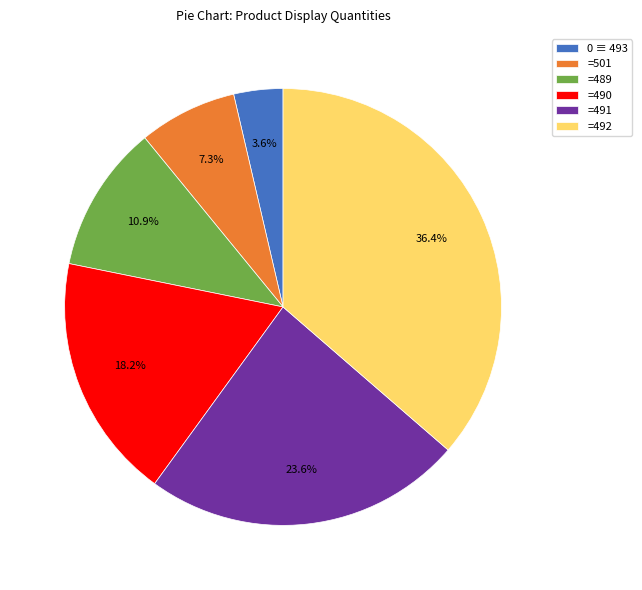

Rank the categories by value from highest to lowest.

=492, =491, =490, =489, =501, 0 ≡ 493